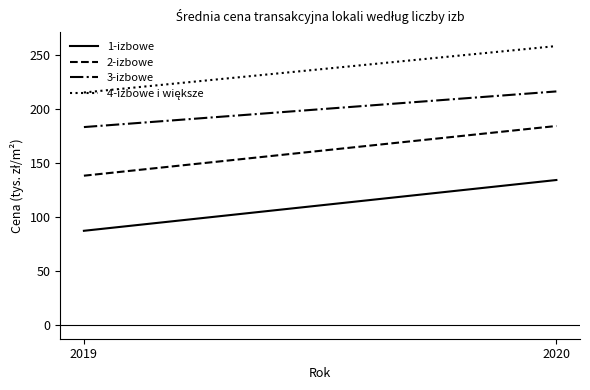

What is the average value of the 3-izbowe series?

200